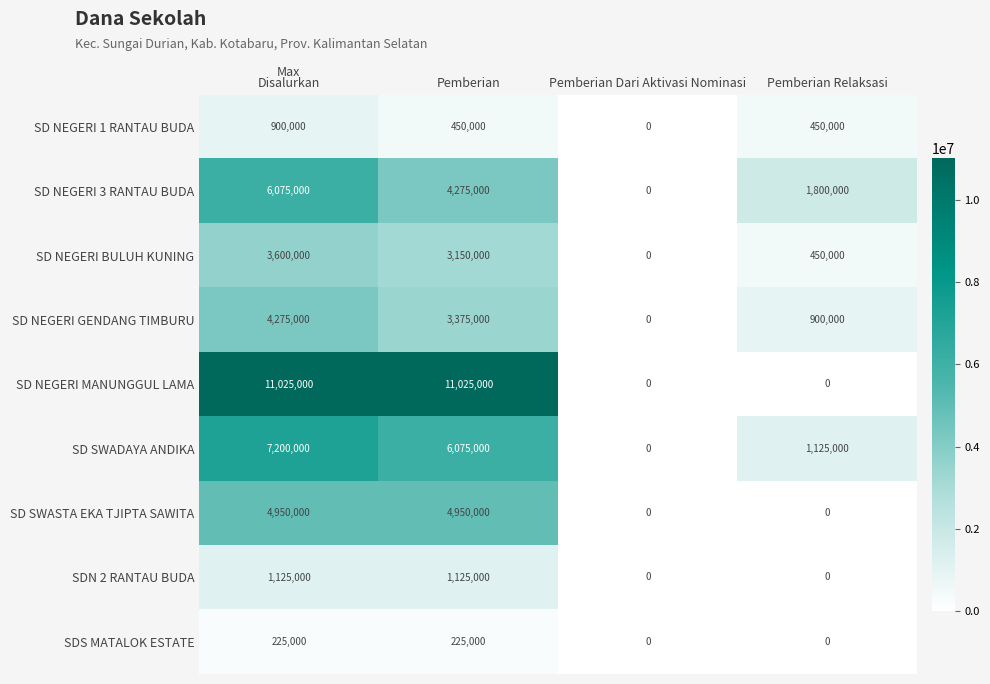

Is it true that SD SWADAYA ANDIKA equals 7200000 at Disalurkan?

True